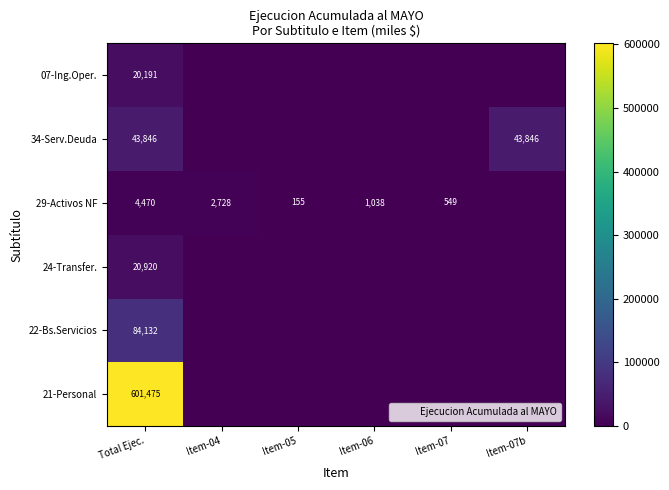

List the labels in order of 21-Personal value, smallest first.

Item-04, Item-05, Item-06, Item-07, Item-07b, Total Ejec.